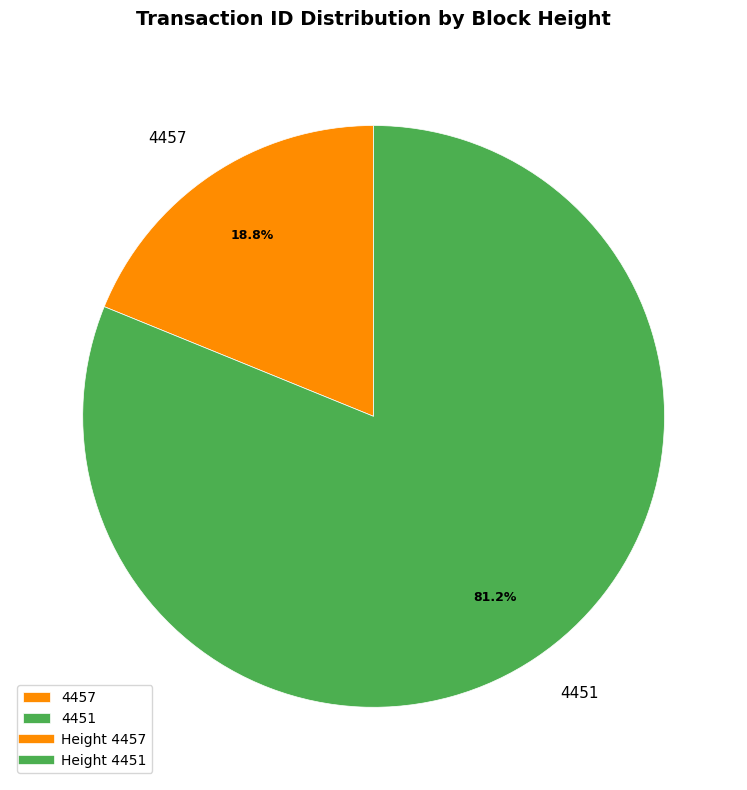

Which category has the smallest portion of the pie?

4457